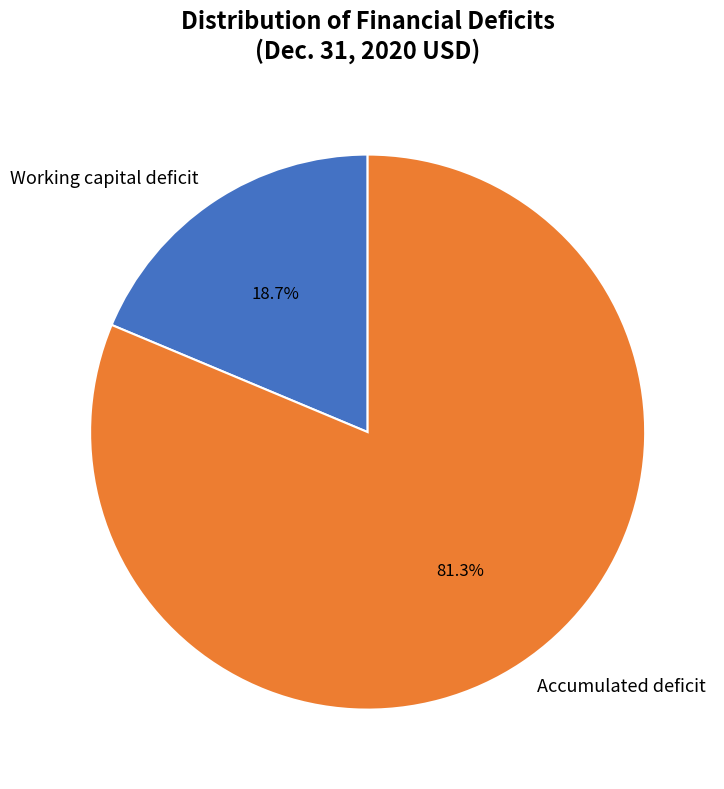

Which category has the biggest portion of the pie?

Accumulated deficit